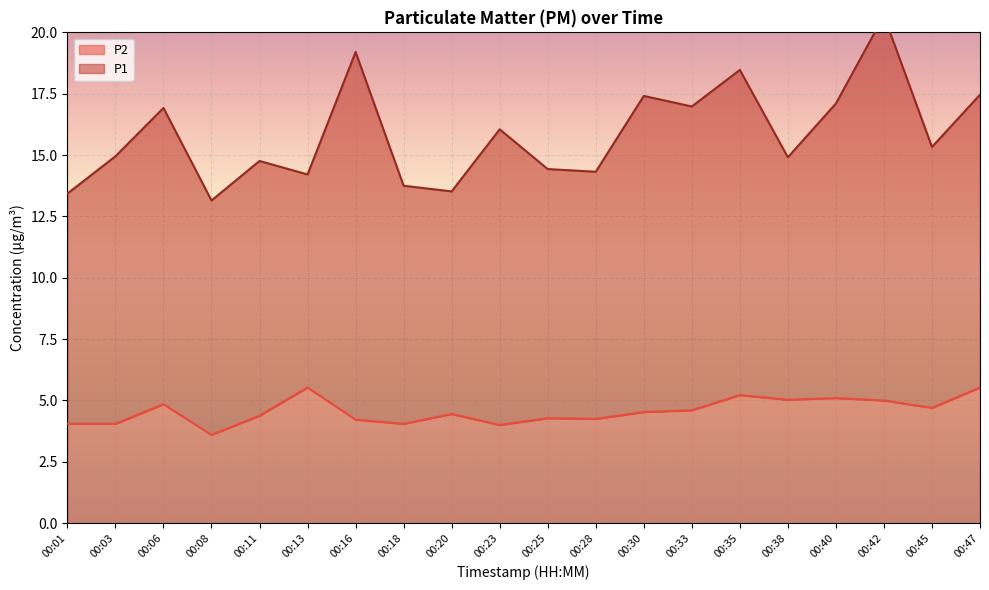

List the labels in order of value, smallest first.

00:08, 00:23, 00:01, 00:03, 00:18, 00:16, 00:28, 00:25, 00:11, 00:20, 00:30, 00:33, 00:45, 00:06, 00:42, 00:38, 00:40, 00:35, 00:13, 00:47